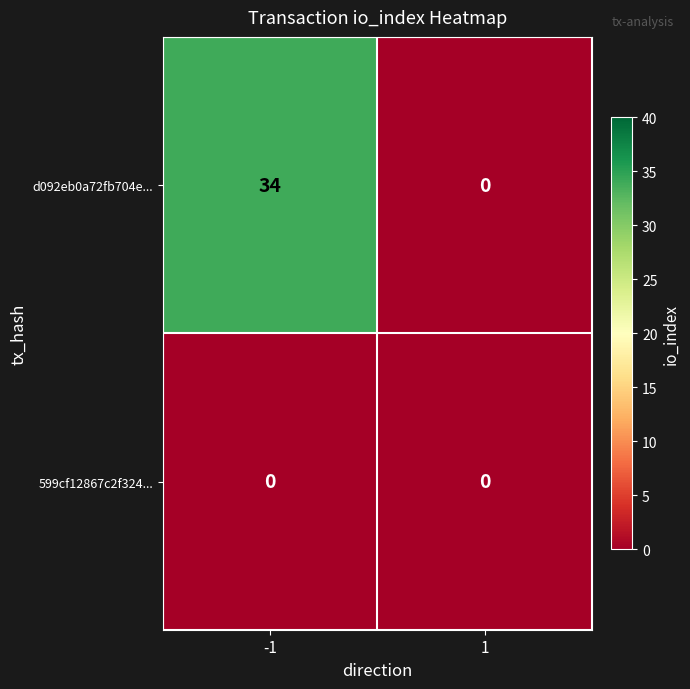

List the series in order of their overall mean, highest first.

d092eb0a72fb704e..., 599cf12867c2f324...